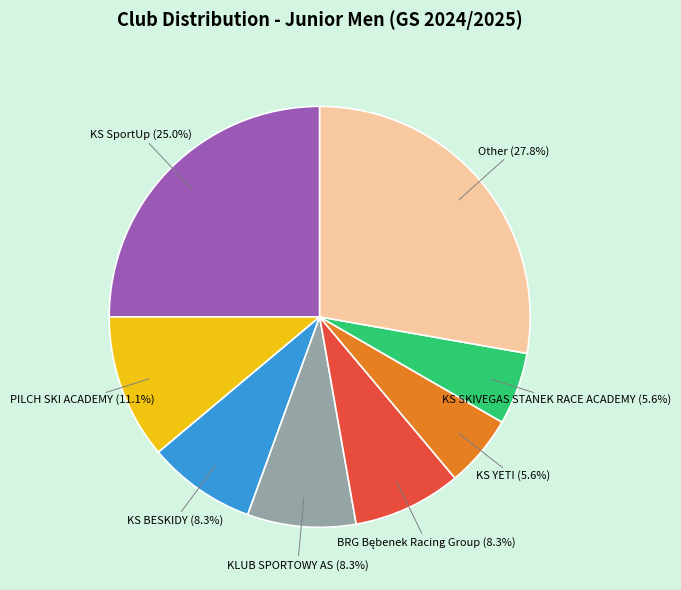

How many segments does this pie chart have?

8